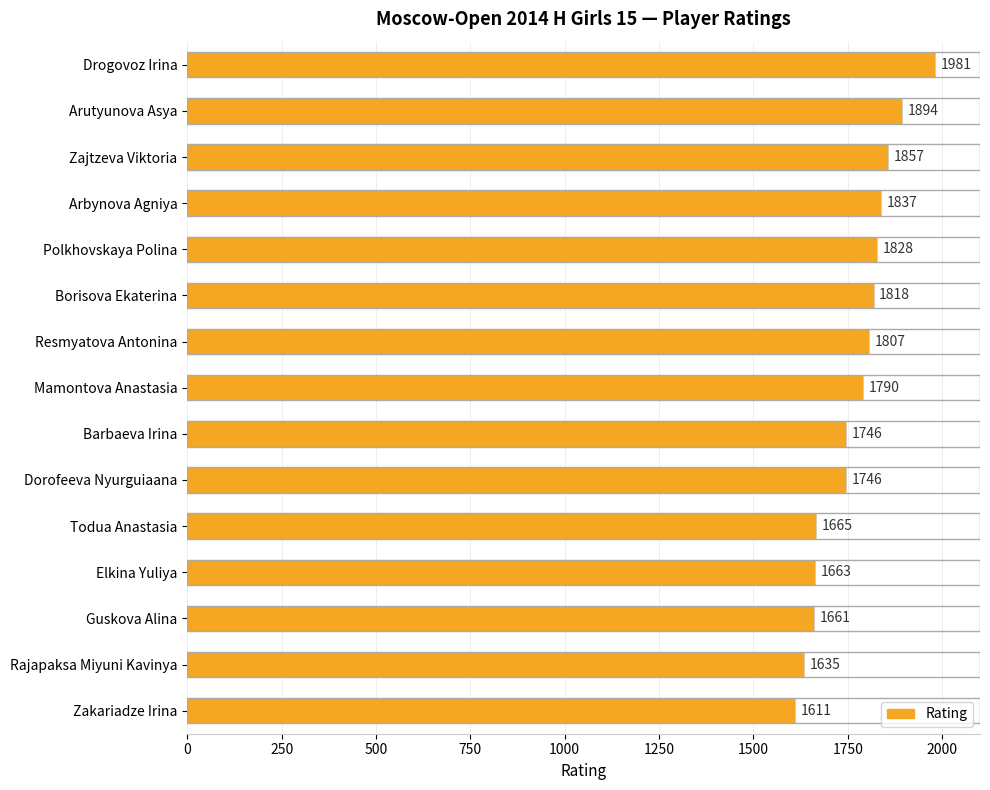

Reading bottom to top, transcribe all the data shown in this chart.

Zakariadze Irina=1611	Rajapaksa Miyuni Kavinya=1635	Guskova Alina=1661	Elkina Yuliya=1663	Todua Anastasia=1665	Dorofeeva Nyurguiaana=1746	Barbaeva Irina=1746	Mamontova Anastasia=1790	Resmyatova Antonina=1807	Borisova Ekaterina=1818	Polkhovskaya Polina=1828	Arbynova Agniya=1837	Zajtzeva Viktoria=1857	Arutyunova Asya=1894	Drogovoz Irina=1981